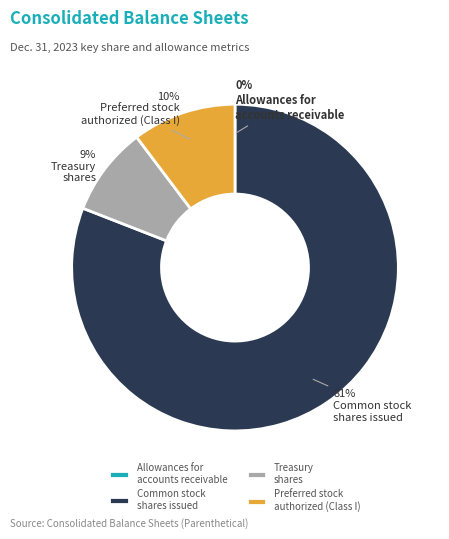

Is it true that Common stock shares issued is 81% of the pie?

True